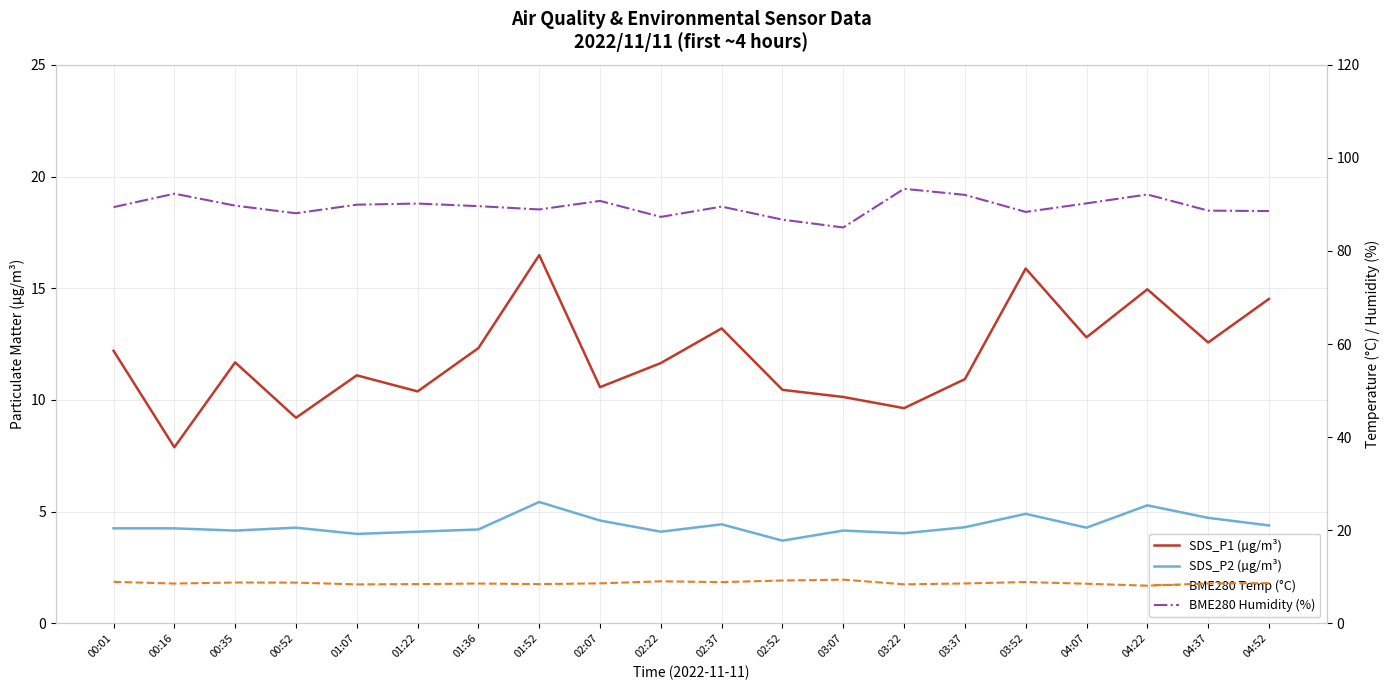

What is the sum of all SDS_P2 (µg/m³) values?

87.5